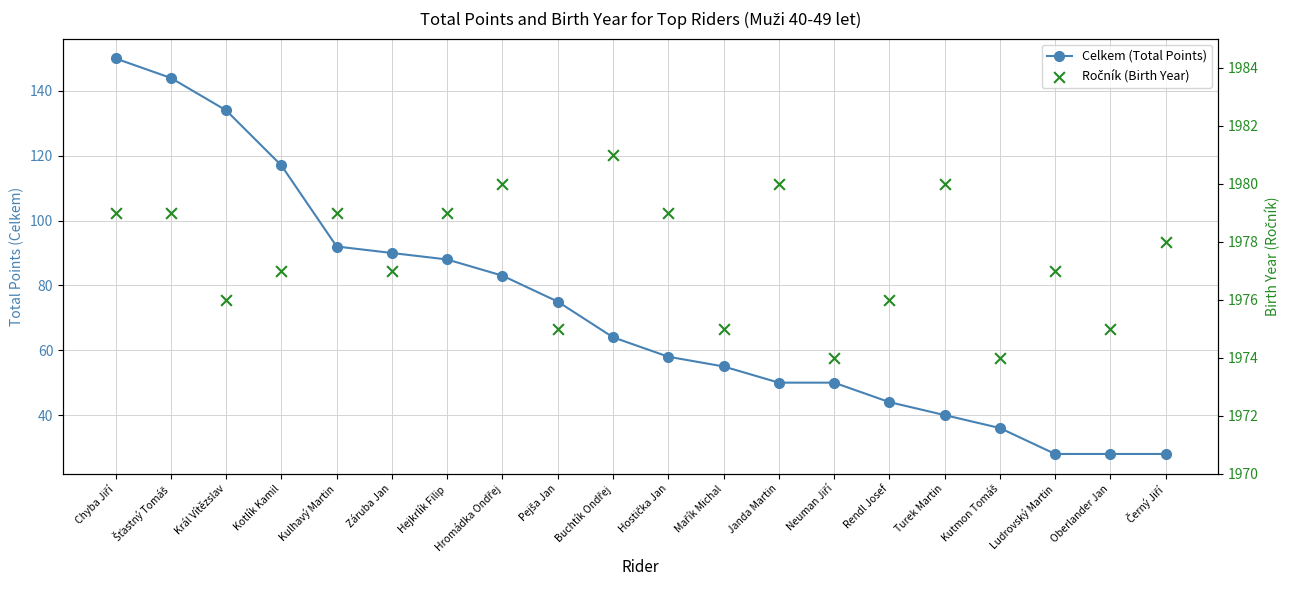

Which series reaches the maximum Y coordinate?

Ročník (Birth Year)